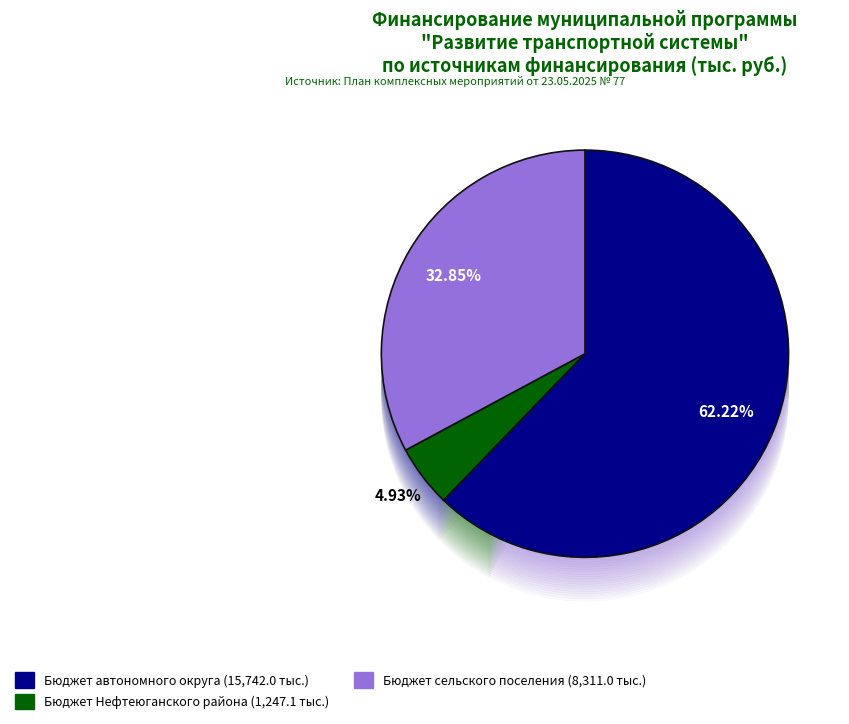

How many slices are in this pie chart?

6